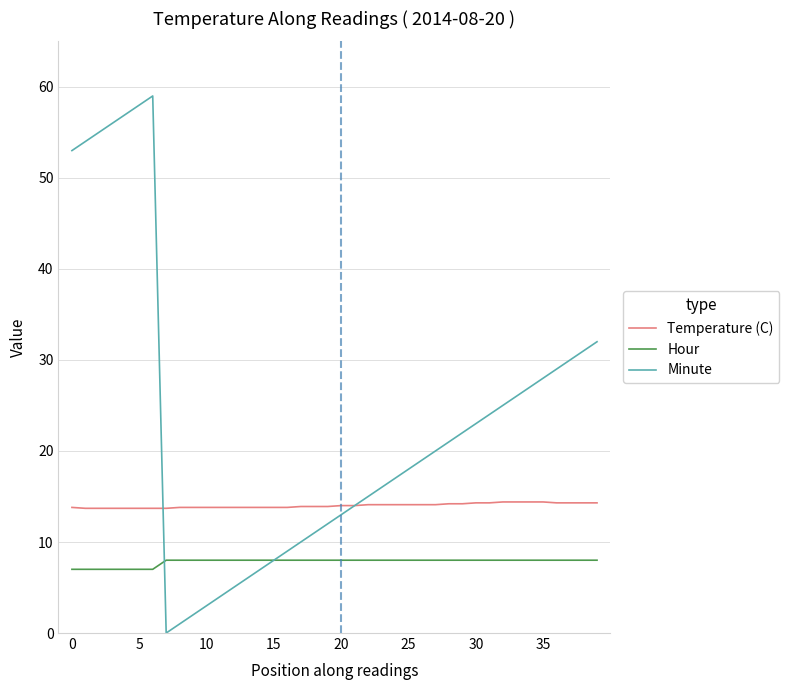

Which series has the largest total across all categories?

Minute